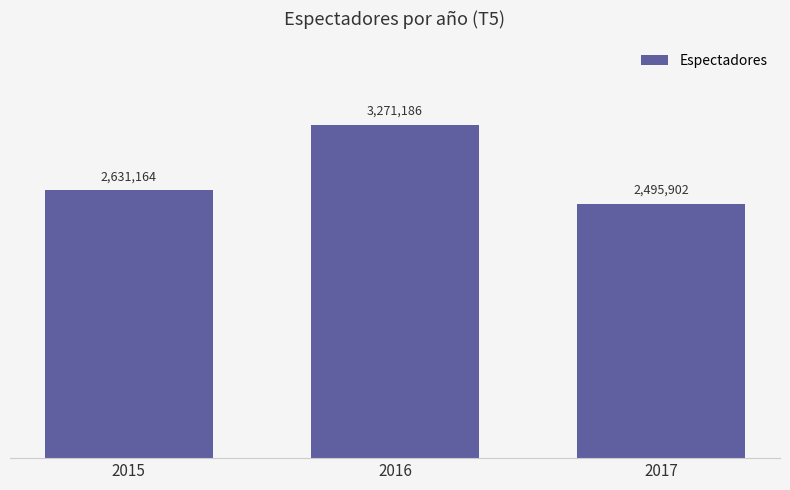

Which label corresponds to the smallest value in the chart?

2017